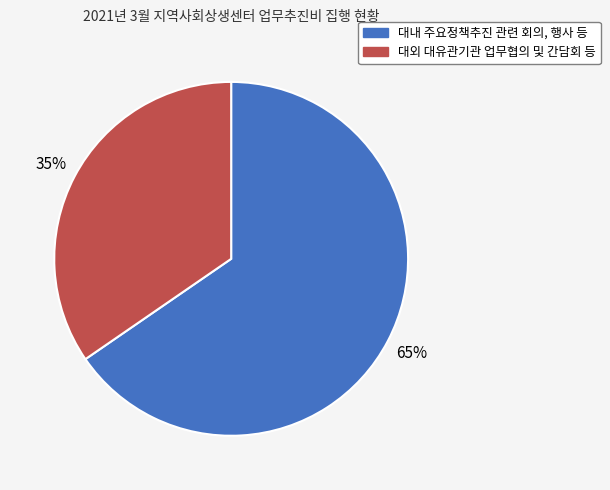

How many slices are in this pie chart?

2